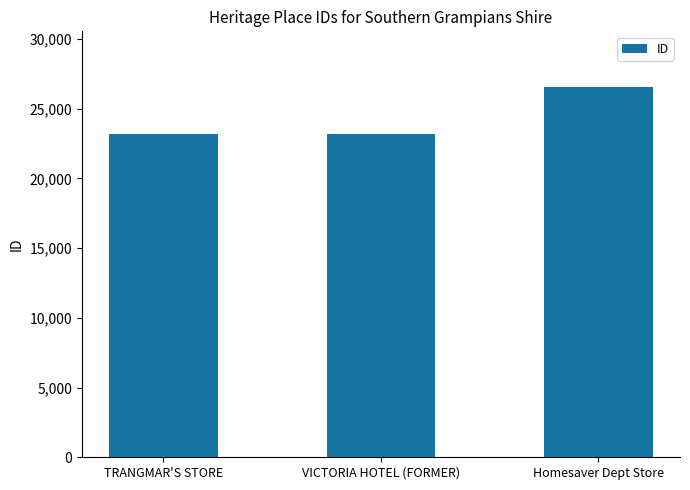

Are the bars grouped side by side (vs. stacked)?

No